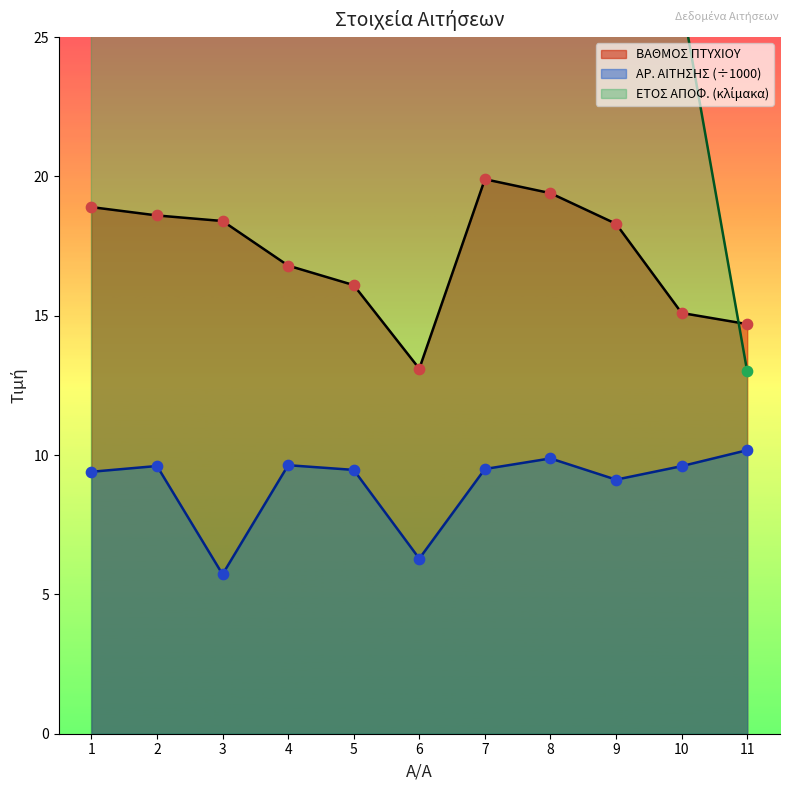

At how many categories does at least one series exceed 13?

11